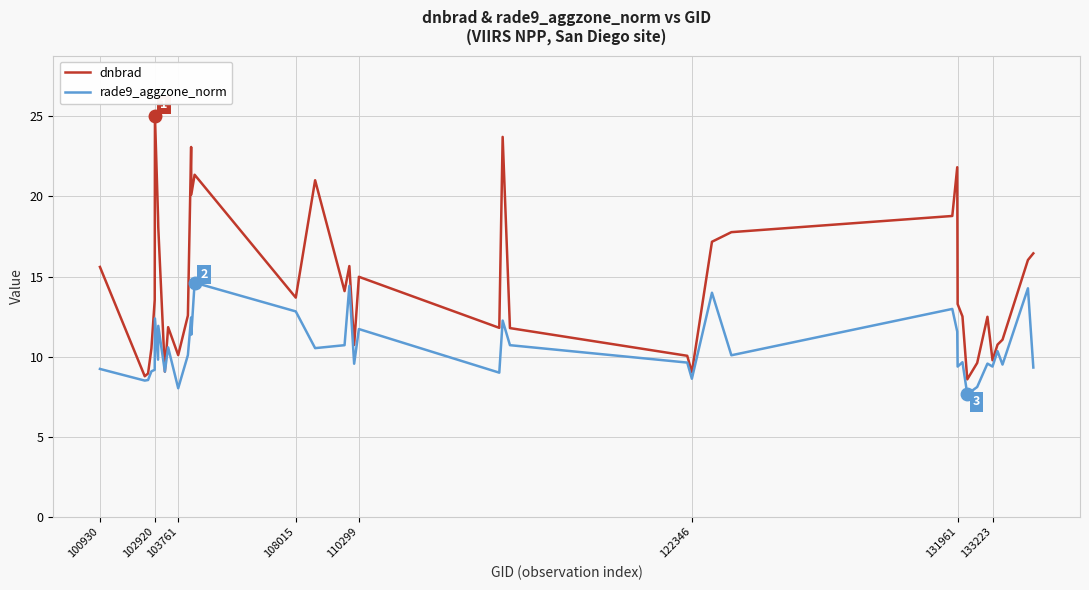

What is the lowest value of the rade9_aggzone_norm series?

7.6